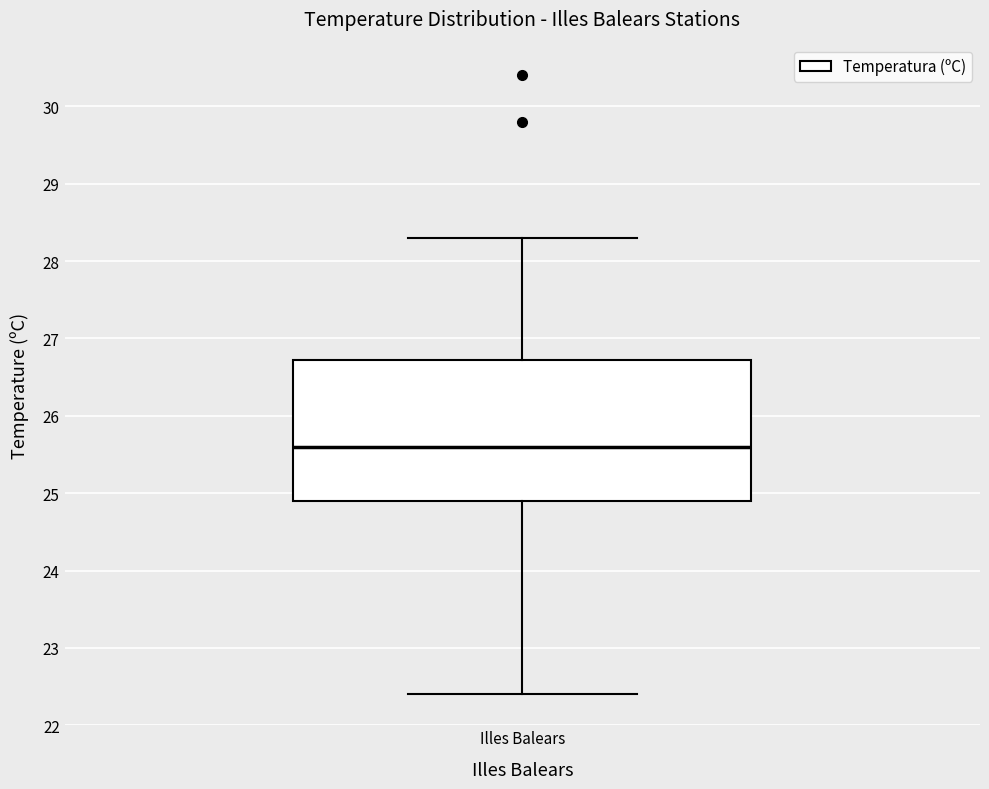

Transcribe this box plot: give where the median line is, the range the box spans, and where the two whiskers end, as read against the y-axis. The values are not printed on the chart, so give them approximately, as read against the axis.

median 25.6, box 24.9 to 26.7, whiskers 22.4 to 28.3